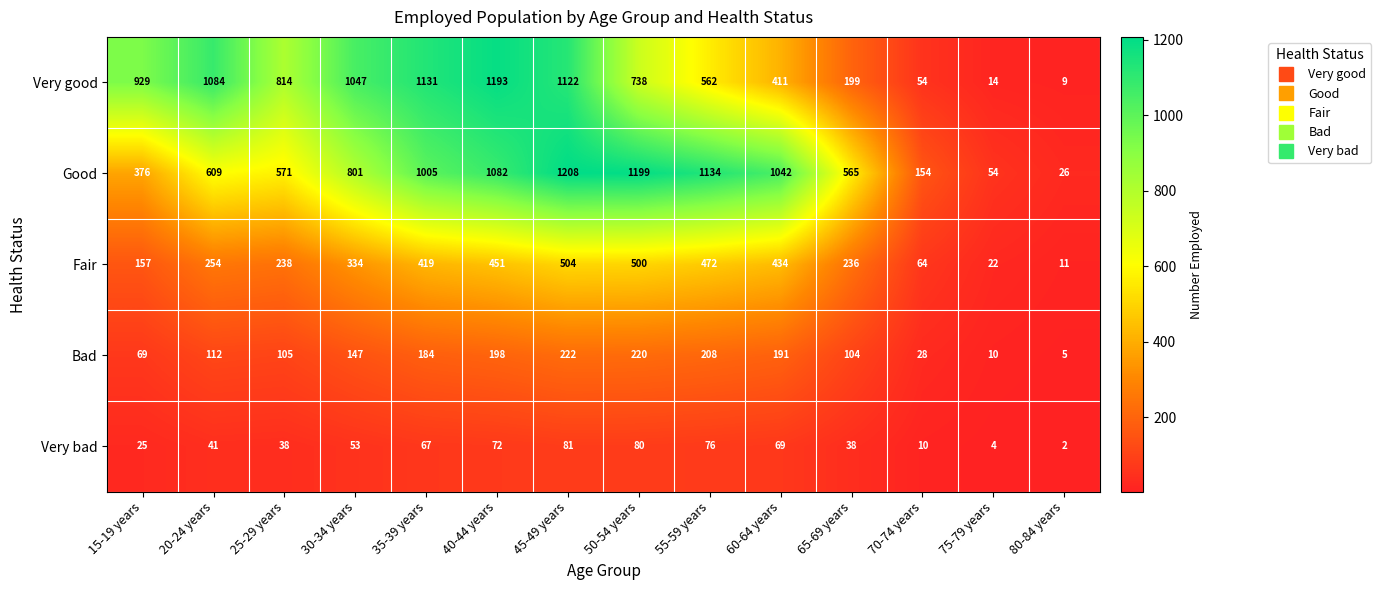

What is the sum of all Good values?

9826